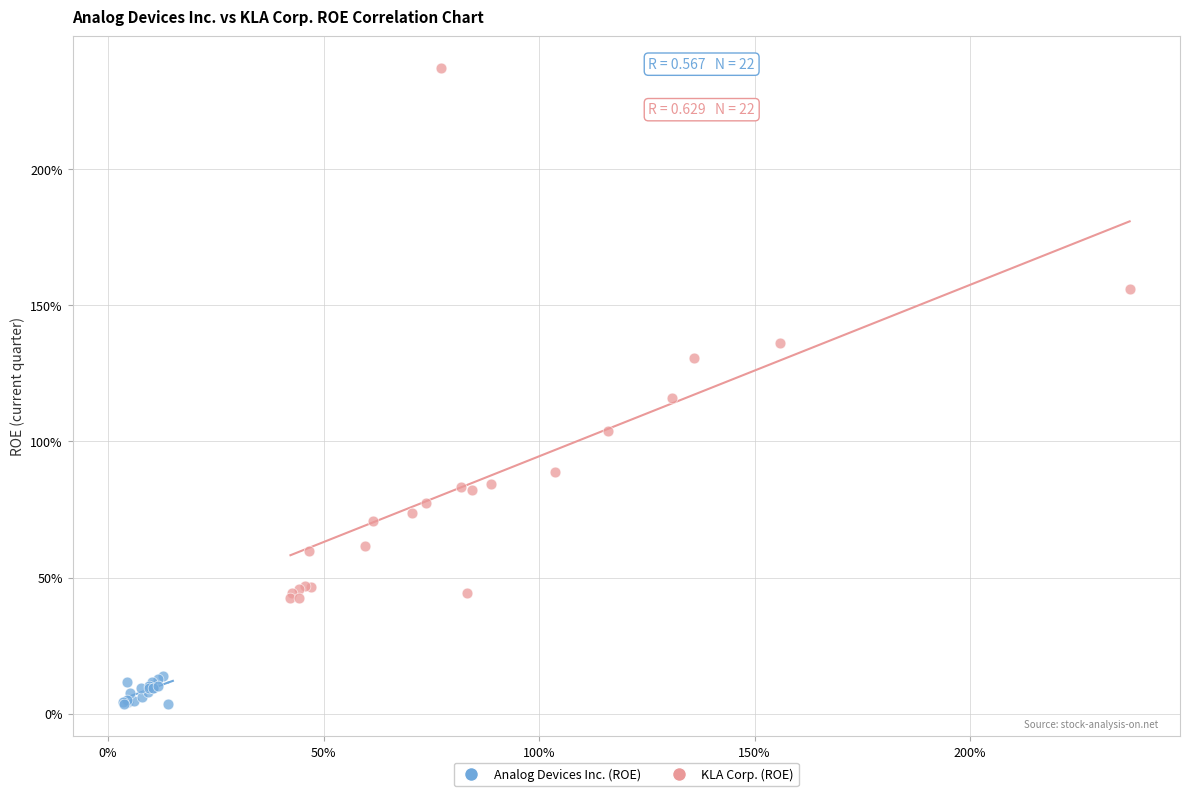

Which series reaches the maximum Y coordinate?

KLA Corp. (ROE)